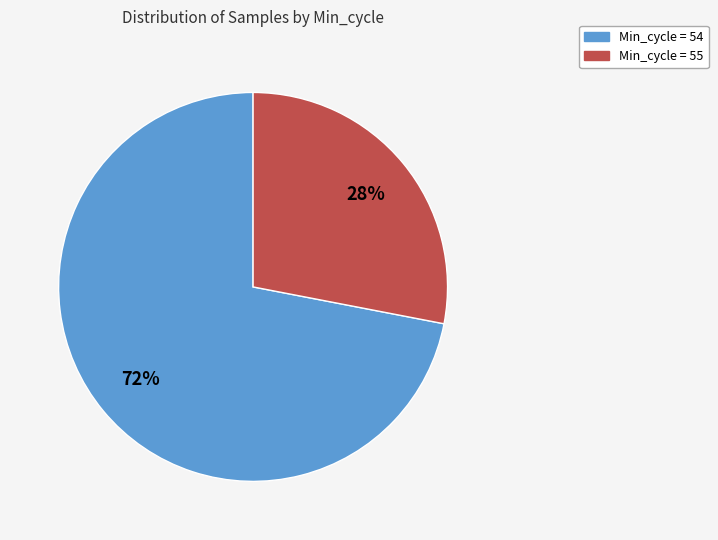

To the nearest percent, what is the average slice percentage?

50%